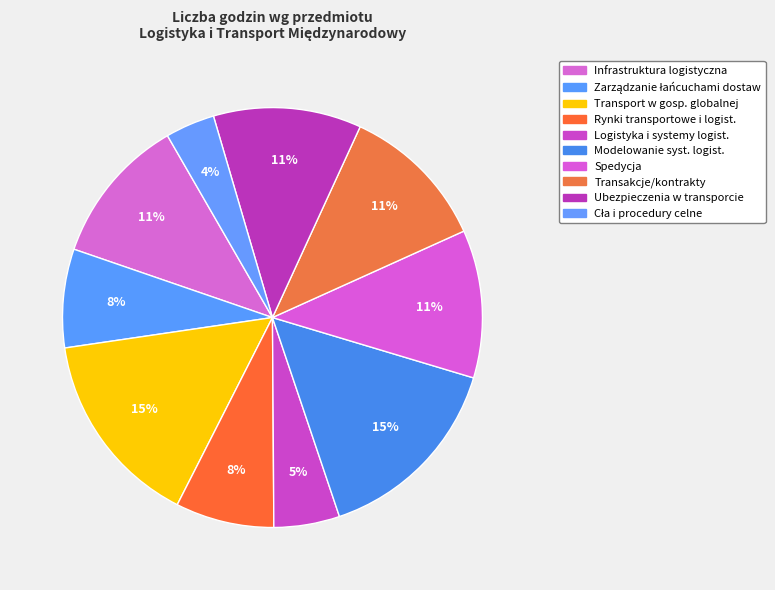

How many slices are in this pie chart?

10